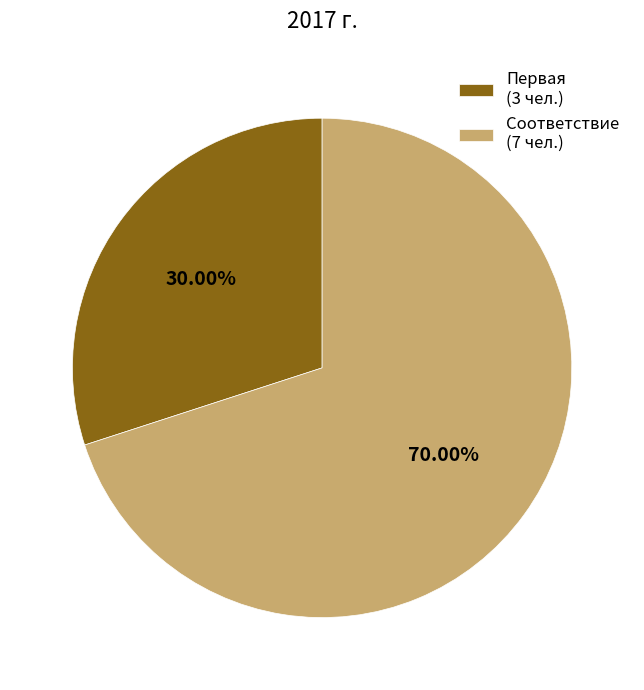

Rank the categories by value from lowest to highest.

Первая, Соответствие